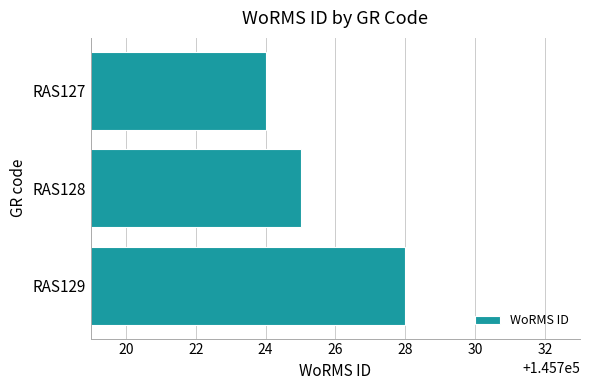

At which label is the value closest to 145726?

RAS128